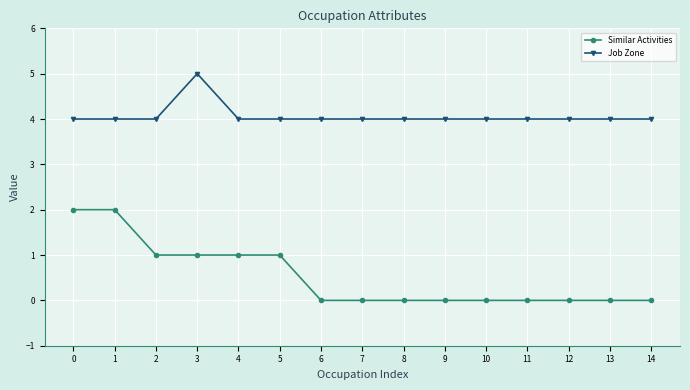

Reading right to left, extract all data points from this chart.

Similar Activities: 14=0	13=0	12=0	11=0	10=0	9=0	8=0	7=0	6=0	5=1	4=1	3=1	2=1	1=2	0=2
Job Zone: 14=4	13=4	12=4	11=4	10=4	9=4	8=4	7=4	6=4	5=4	4=4	3=5	2=4	1=4	0=4